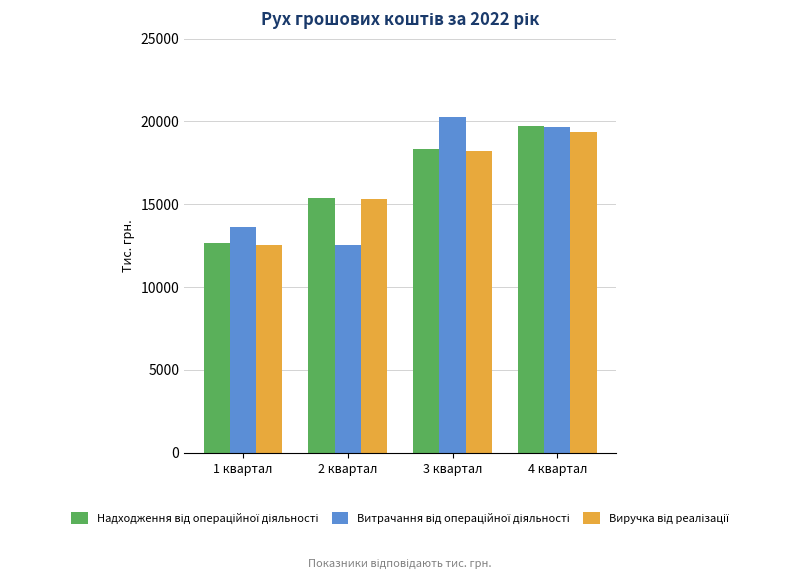

What is the difference between the highest and lowest values at 3 квартал?

2057.5